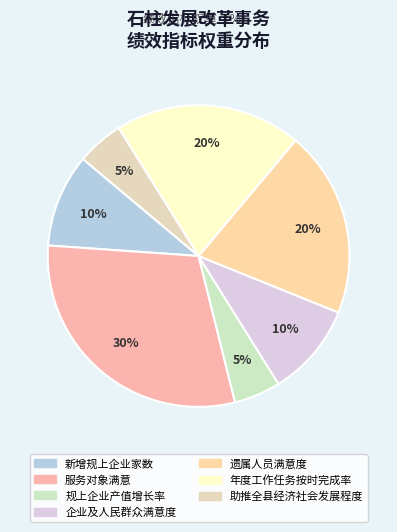

Count the number of slices in the pie.

7